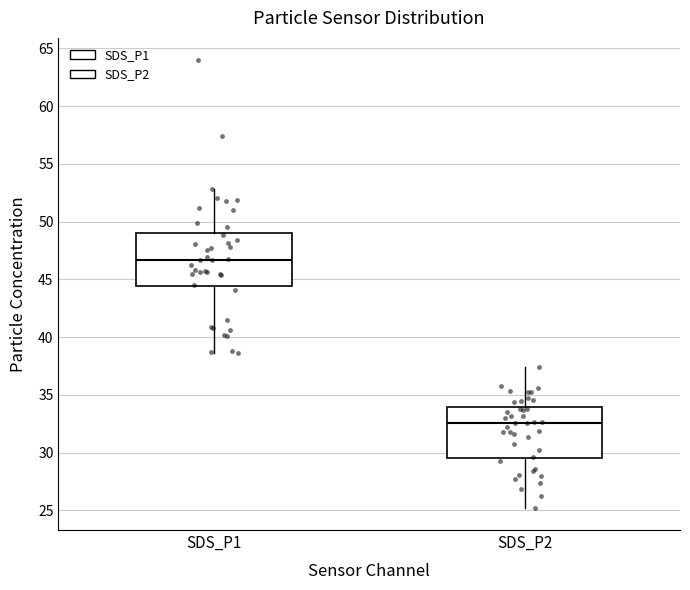

Which box has the highest median line?

SDS_P1